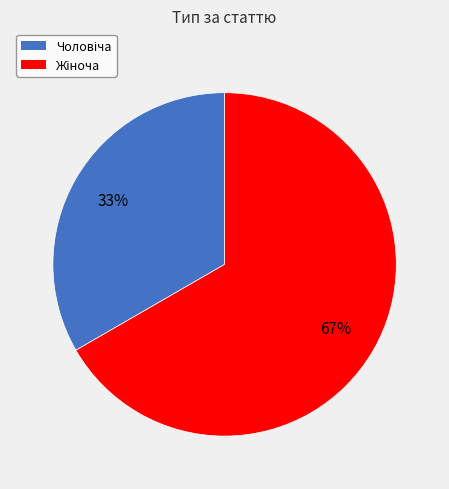

To the nearest percent, what is the average slice percentage?

50%